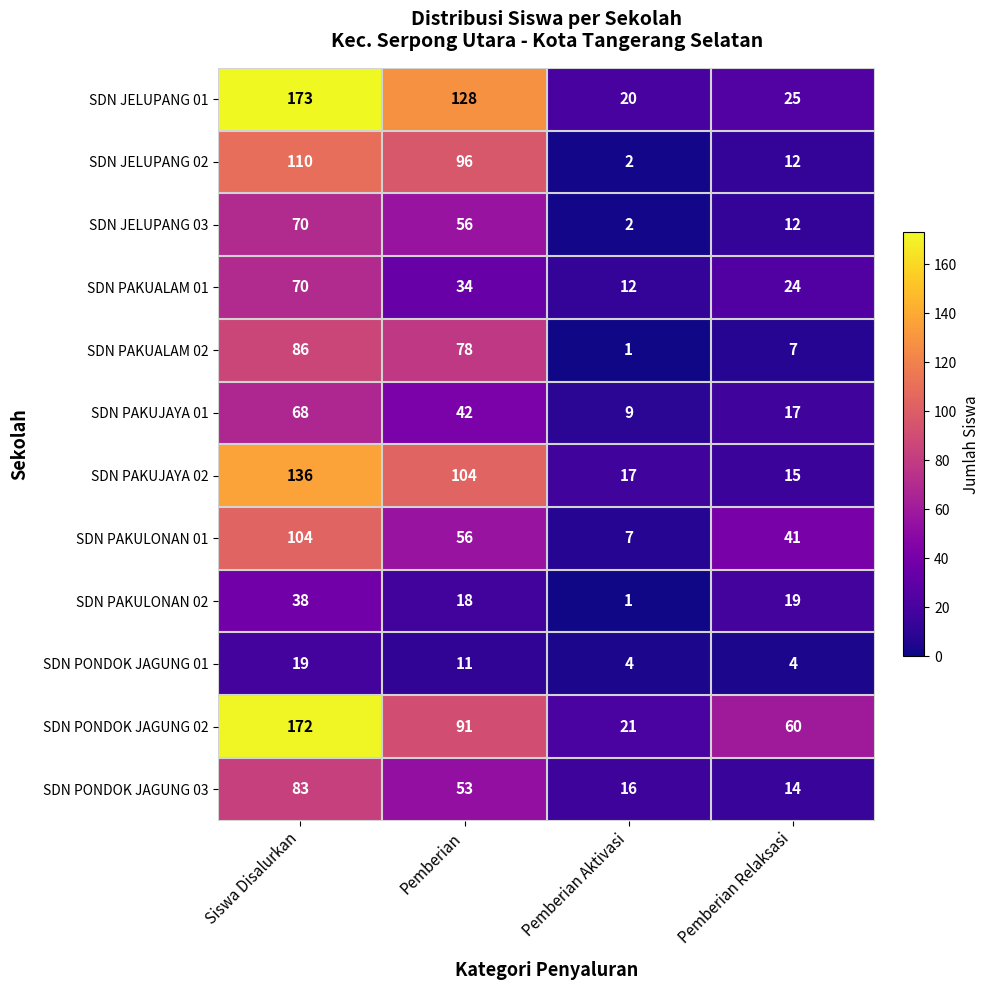

What is the difference between the SDN PONDOK JAGUNG 02 values at Siswa Disalurkan and Pemberian?

81